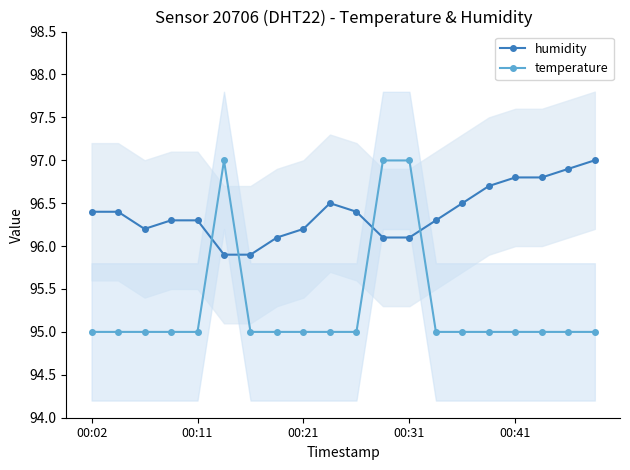

True or false: temperature has more than 1 interior local peaks.

False